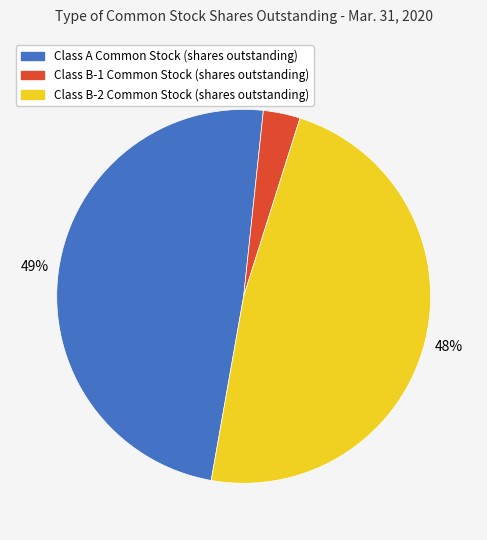

Does any single category account for the majority?

No